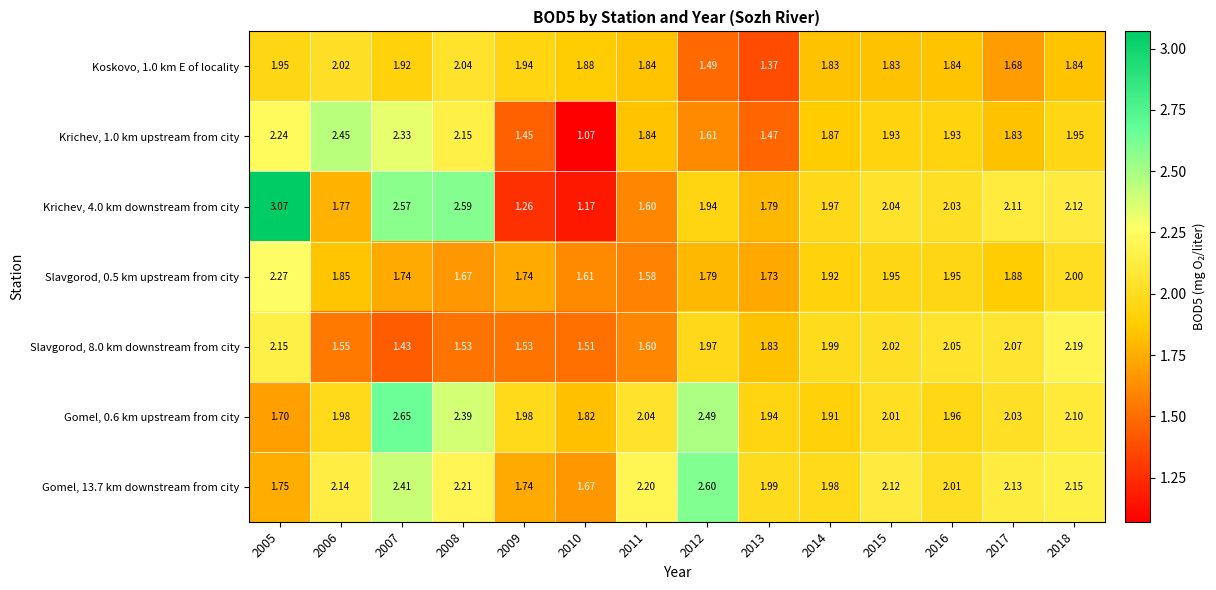

What is the difference between the highest and lowest values at 2012?

1.1